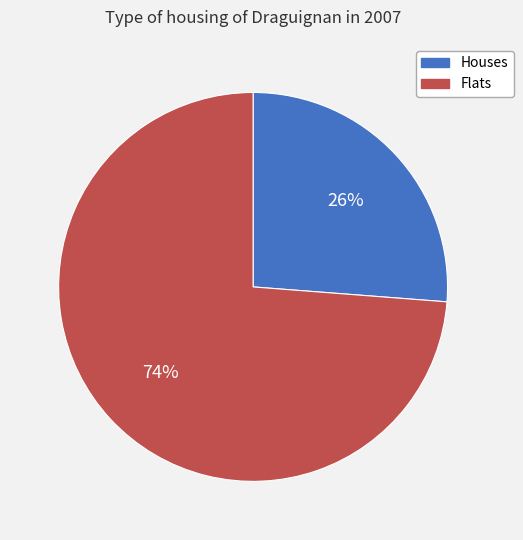

Is there any slice that represents more than half of the pie?

Yes